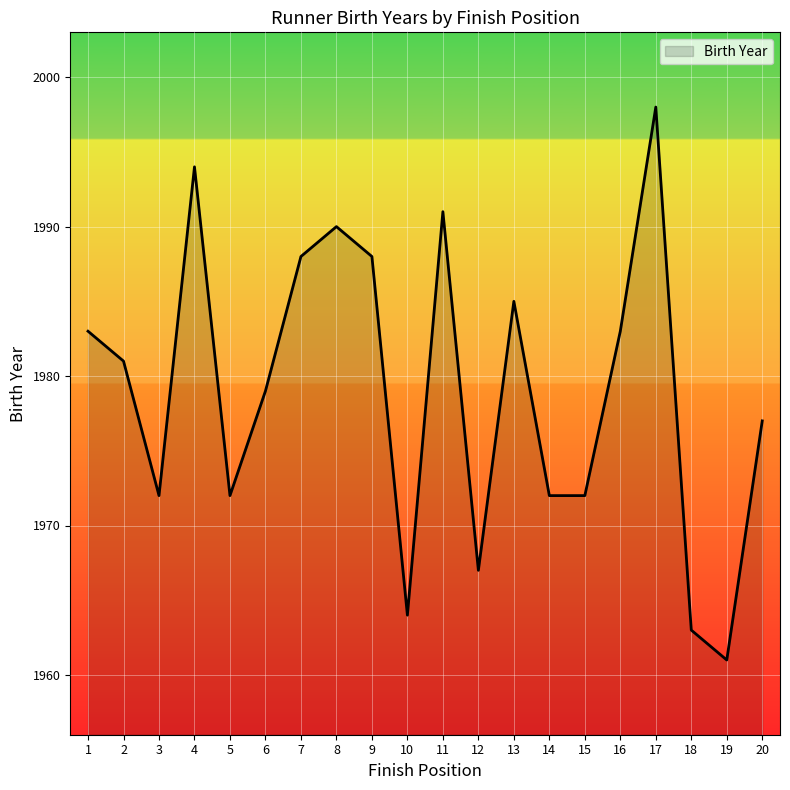

Which has a higher value, 18 or 6?

6